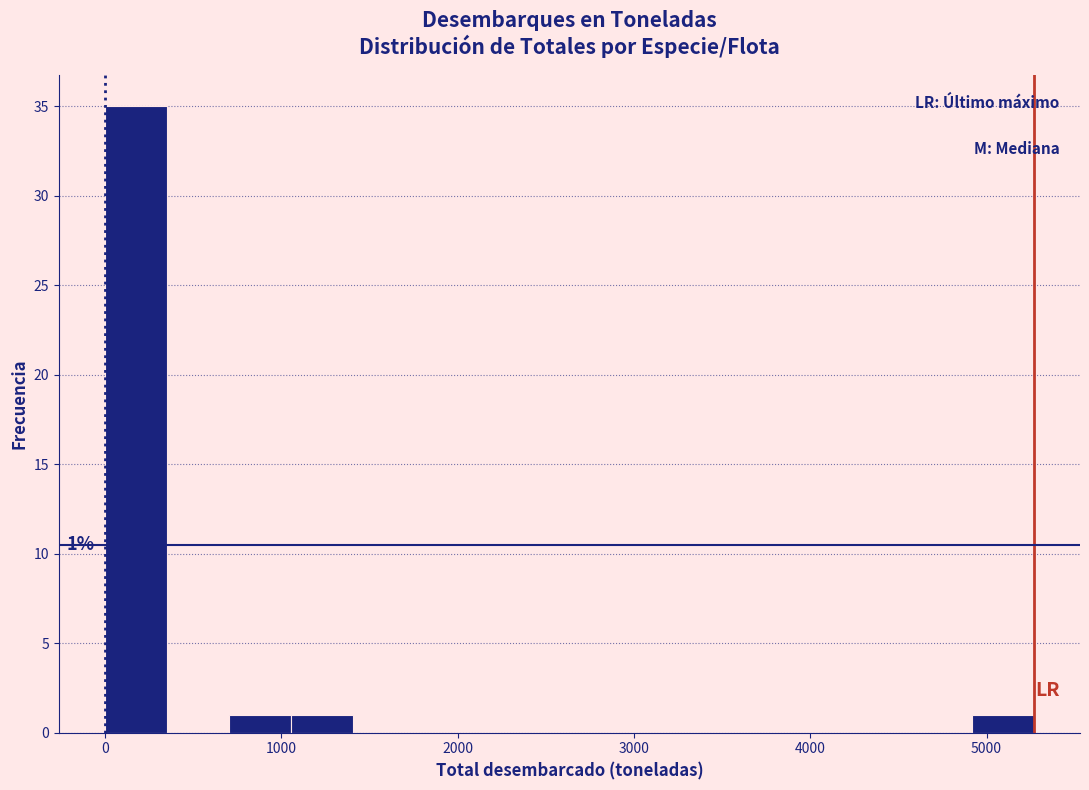

Read against the x-axis, roughly where is the centre of the tallest bar?

200